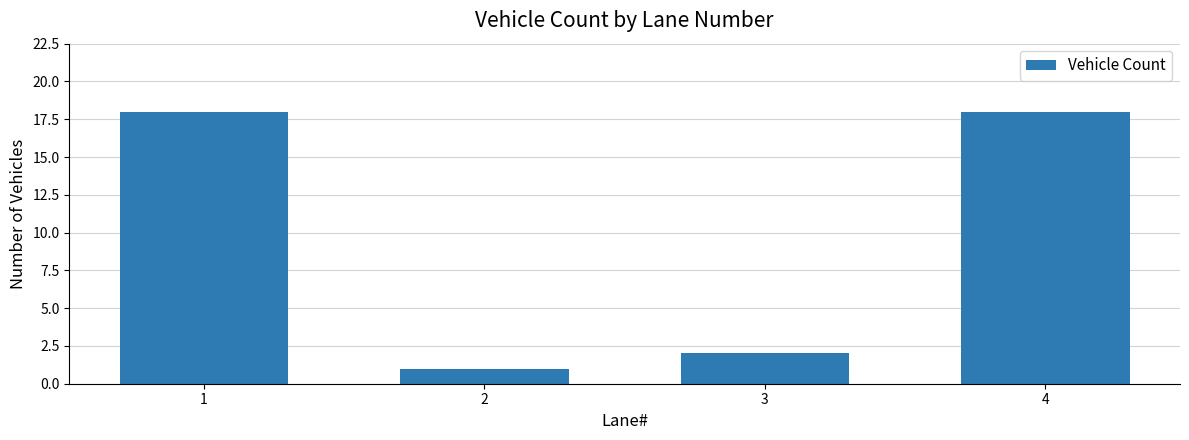

Is it true that the value at 2 is 2?

False